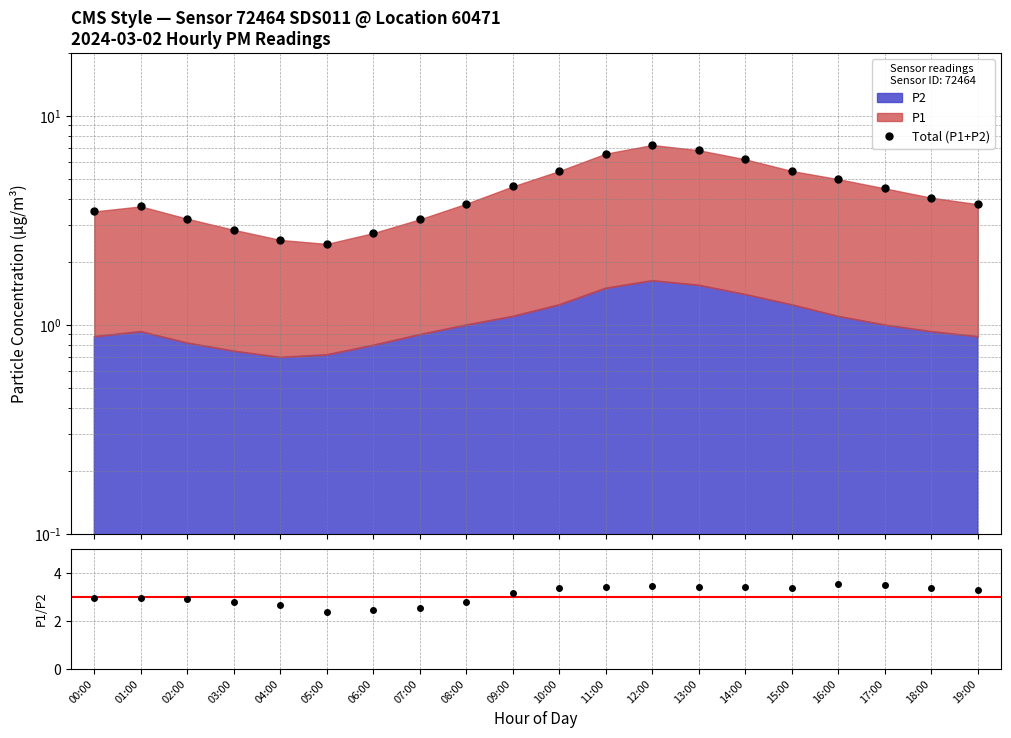

At how many categories does at least one series exceed 3?

16